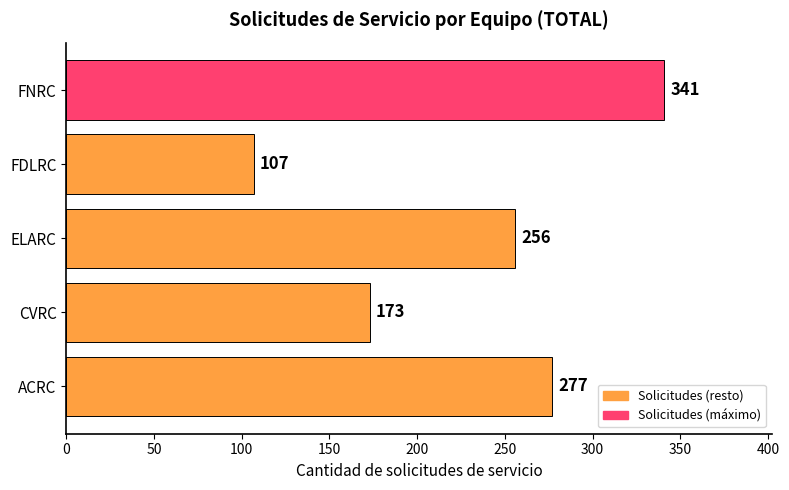

What is the sum of all values?

1154